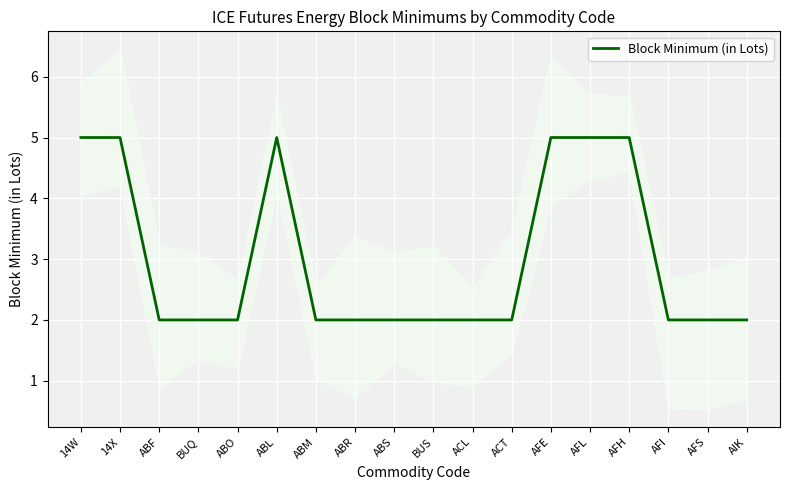

List the labels in order of value, largest first.

14W, 14X, ABL, AFE, AFL, AFH, ABF, BUQ, ABO, ABM, ABR, ABS, BUS, ACL, ACT, AFI, AFS, AIK